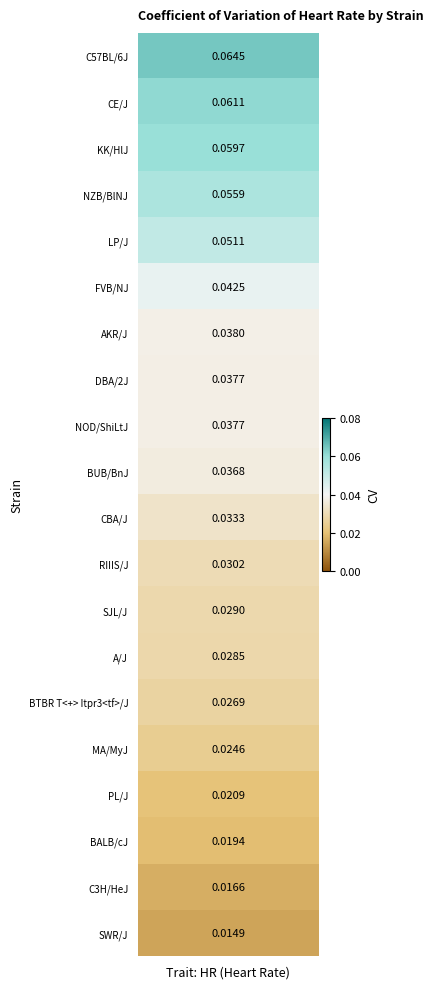

What is the greatest value displayed?

0.1